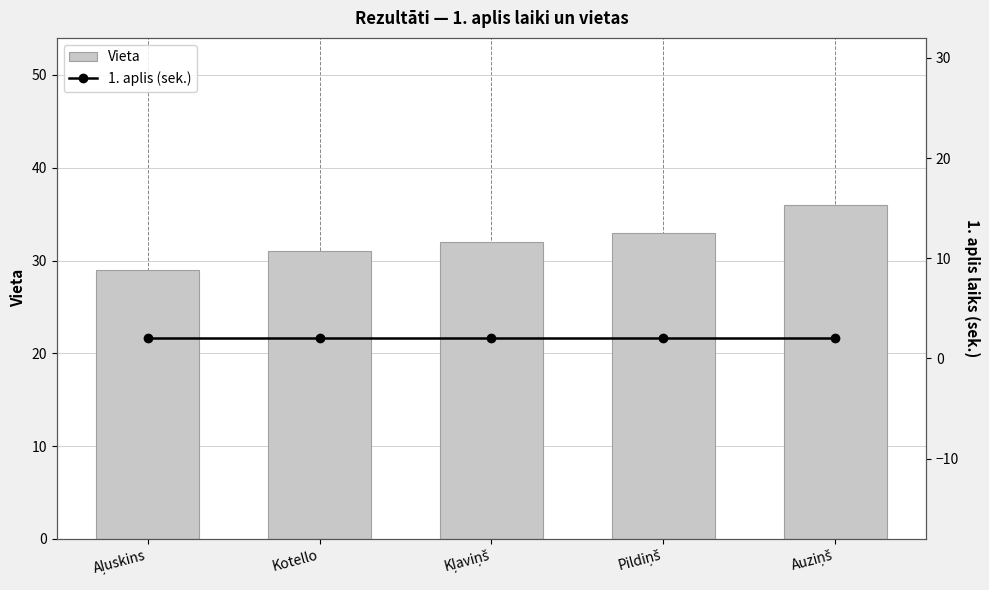

Are the bars grouped side by side (vs. stacked)?

Yes